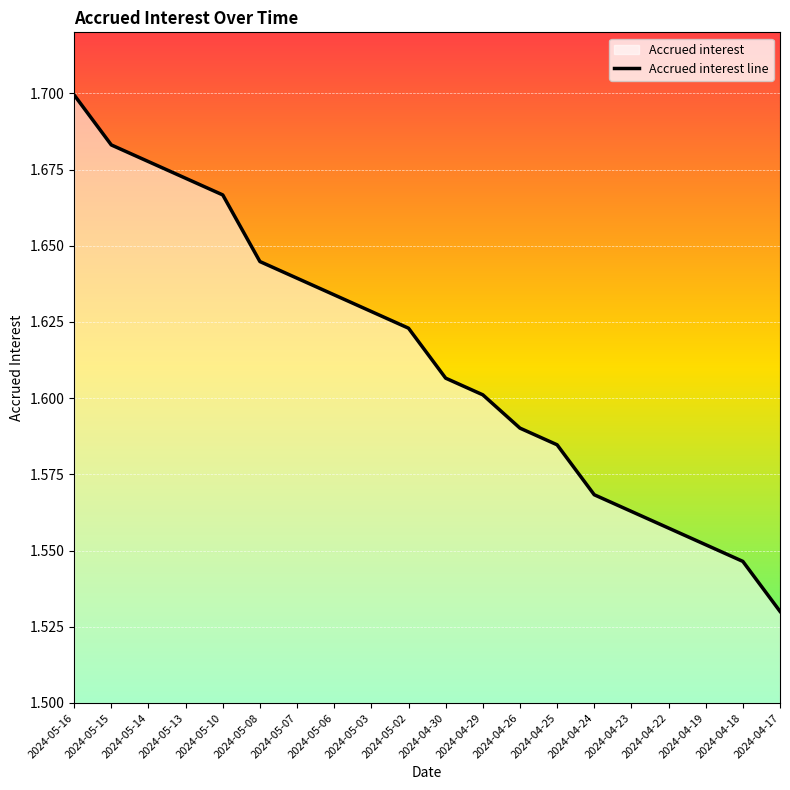

What is the minimum value shown in the chart?

1.5